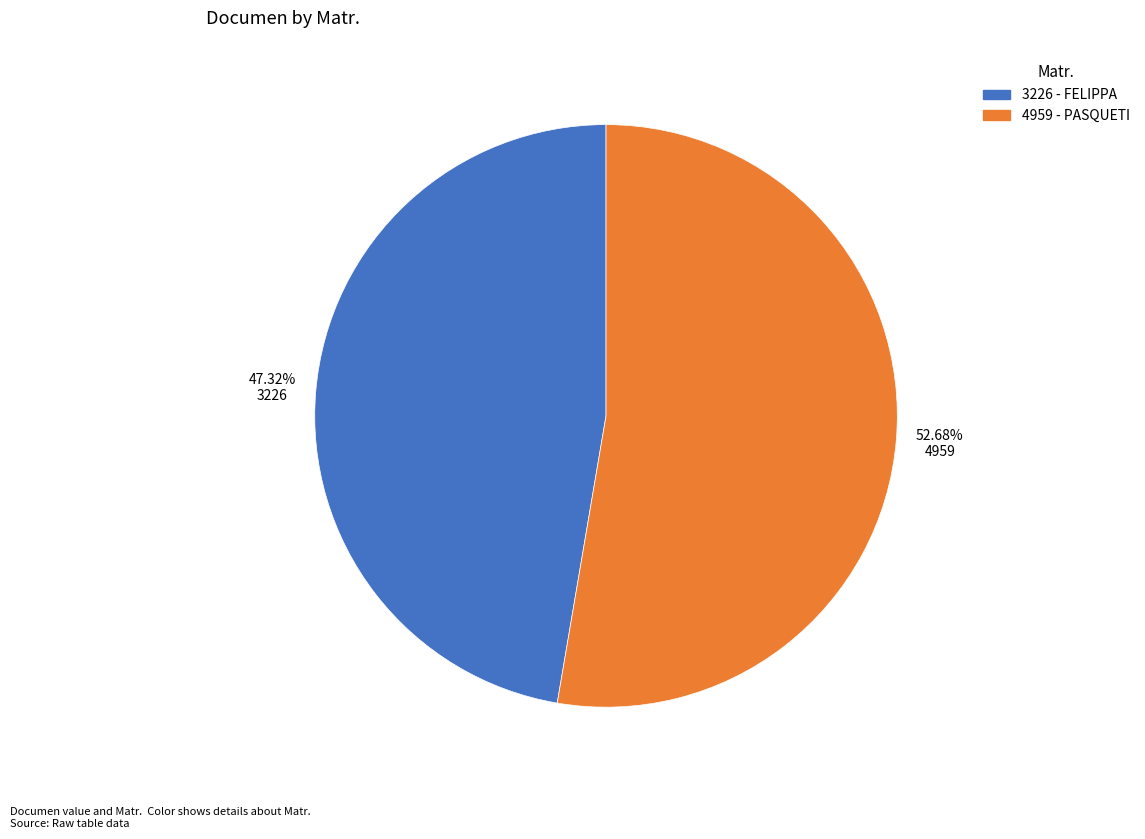

To the nearest percent, what is the combined percentage of 4959 and 3226?

100%